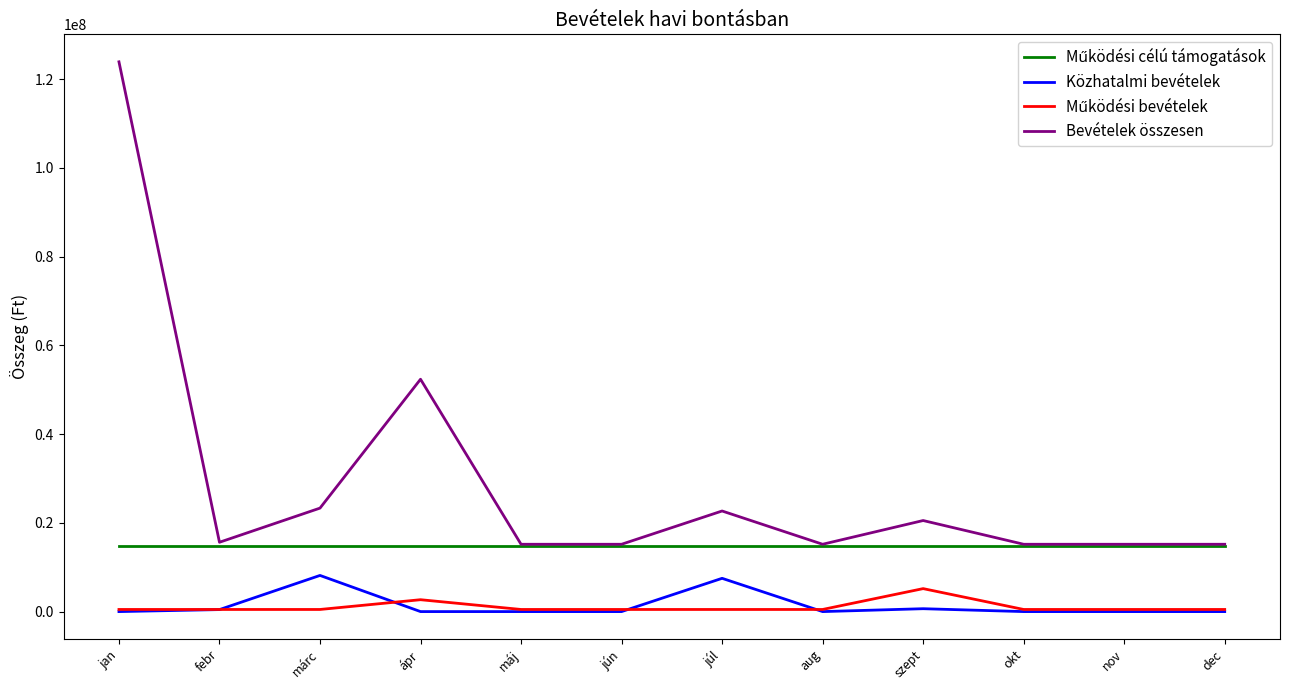

True or false: Bevételek összesen and Közhatalmi bevételek intersect in this chart.

False